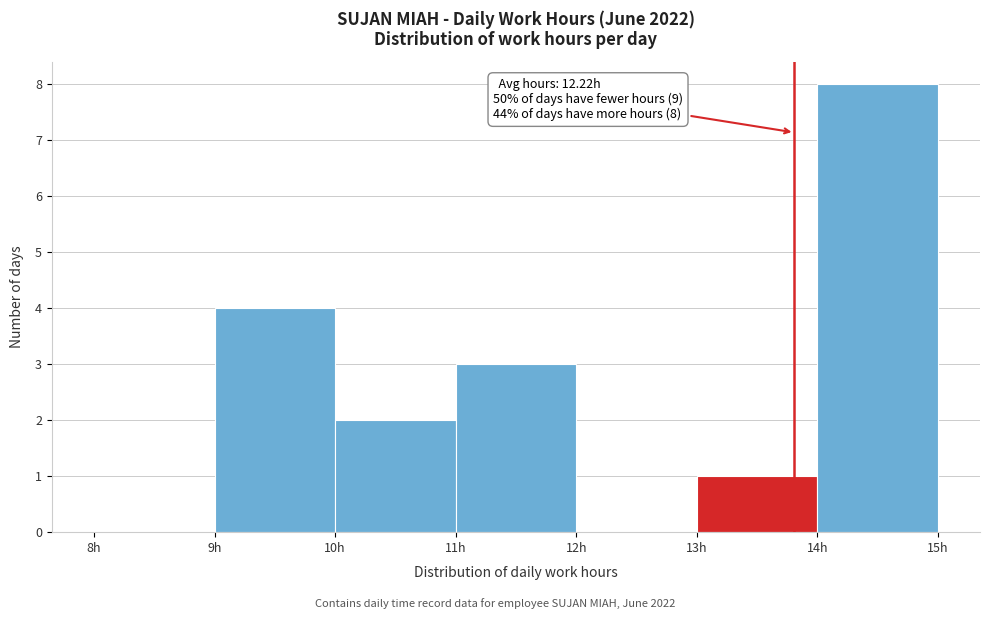

Which range on the x-axis has the tallest bar?

14 to 15